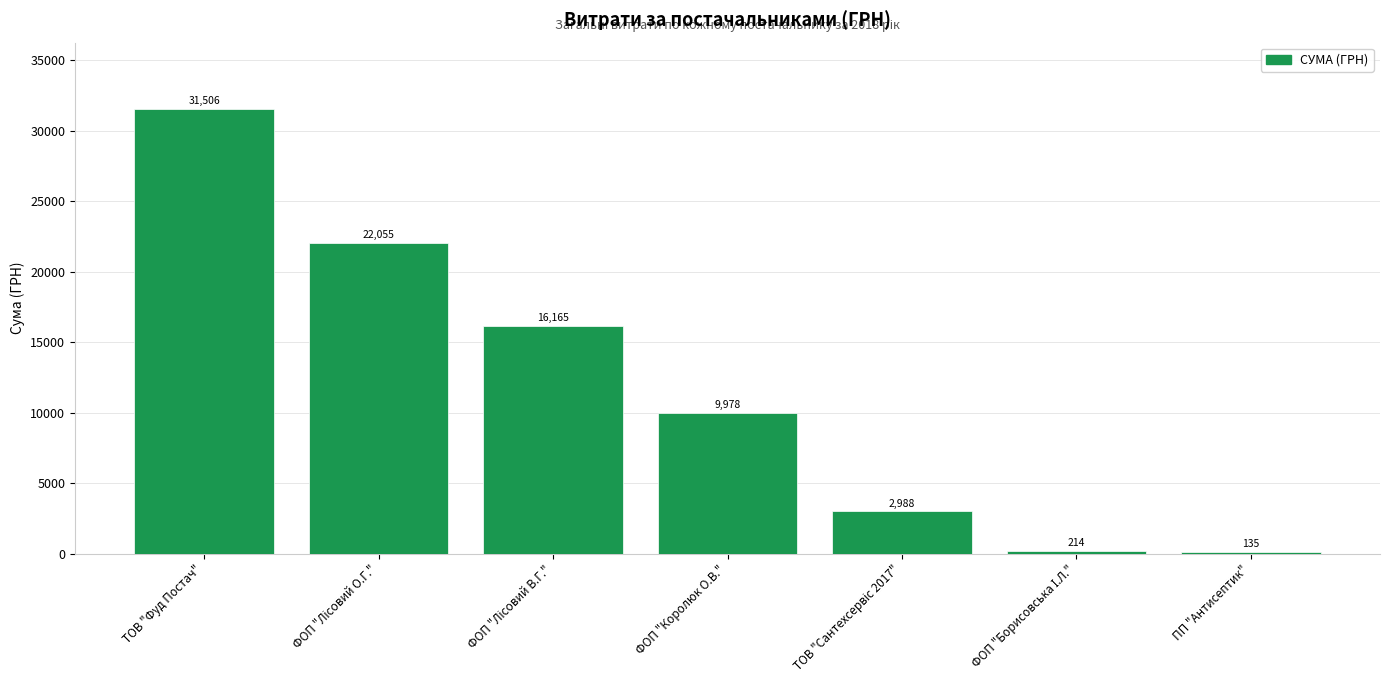

What is the ratio of the value at ТОВ "Фуд Постач" to the value at ПП "Антисептик"?

233.4